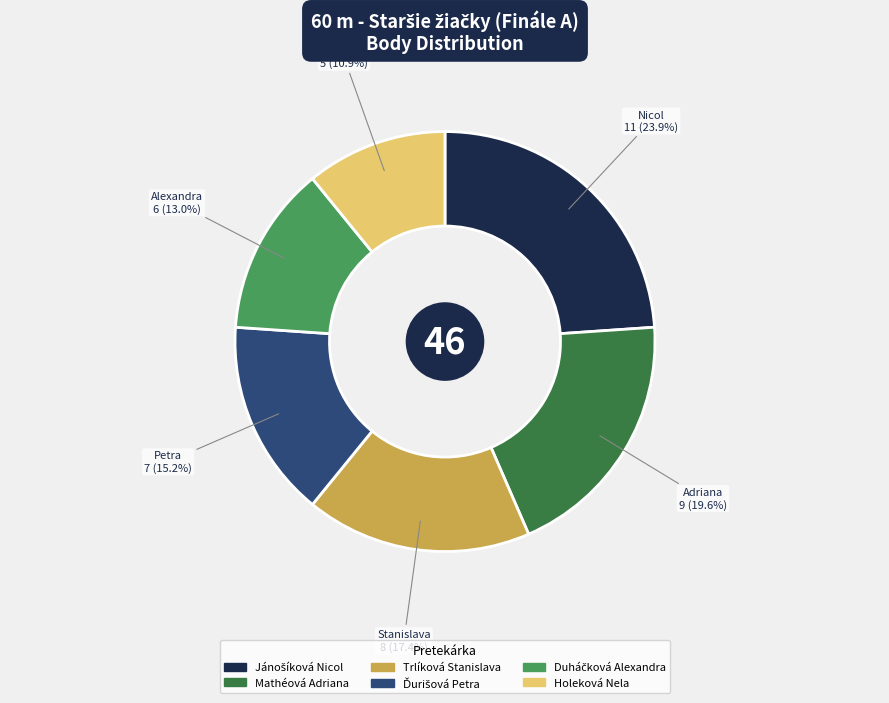

Which slice is the smallest?

Holeková Nela